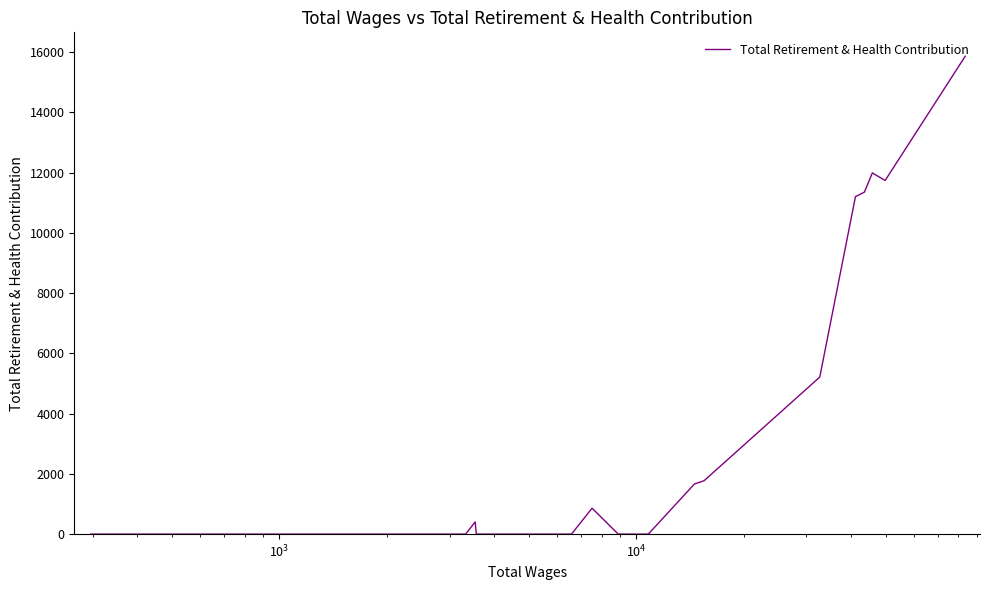

What is the greatest value displayed?

15859